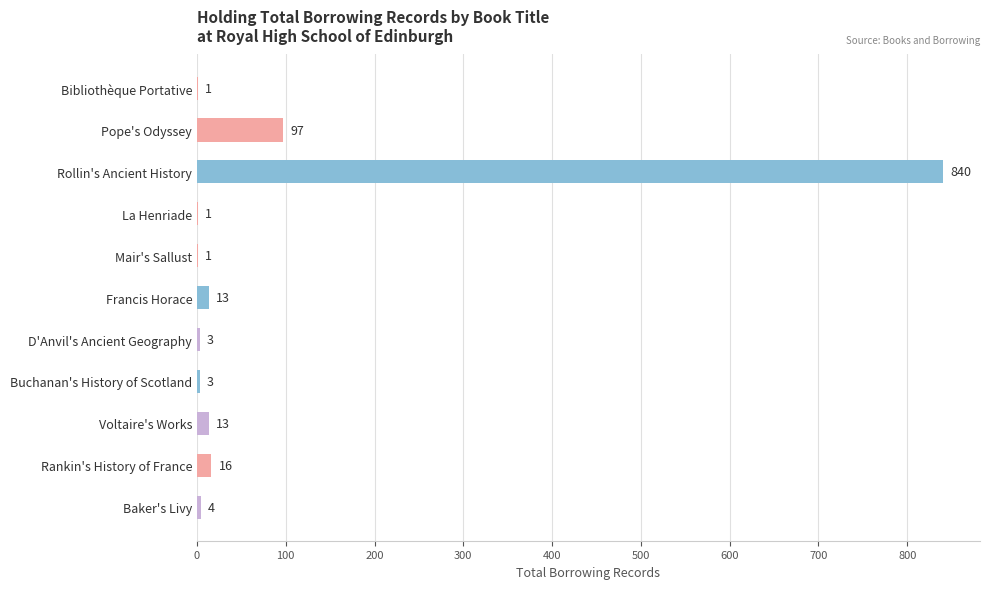

What is the sum of all values?

992